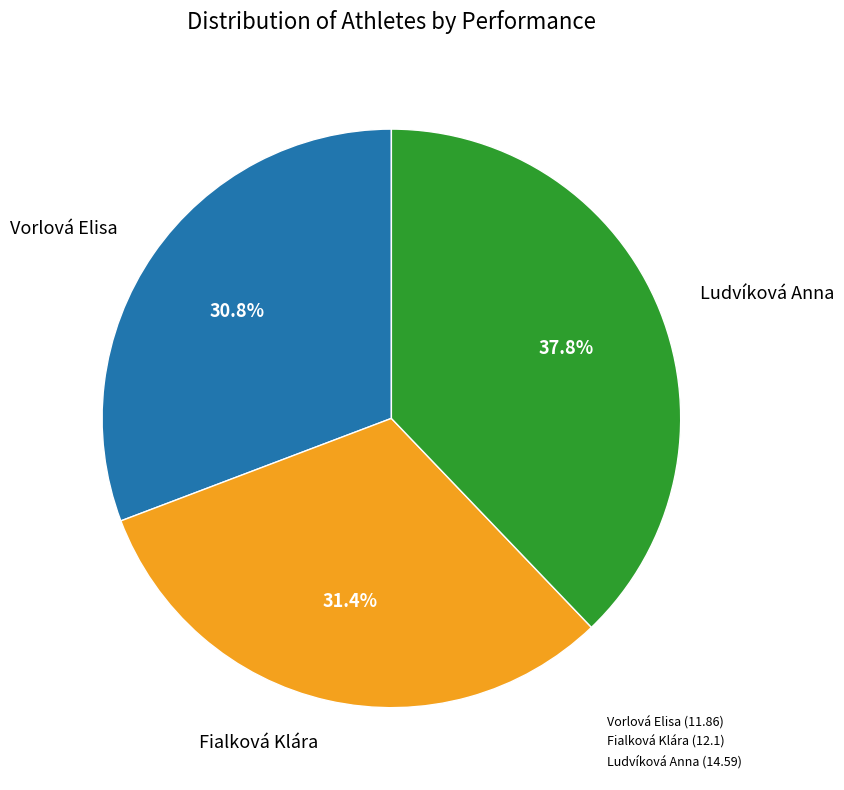

True or false: Vorlová Elisa accounts for 31% of the total.

True